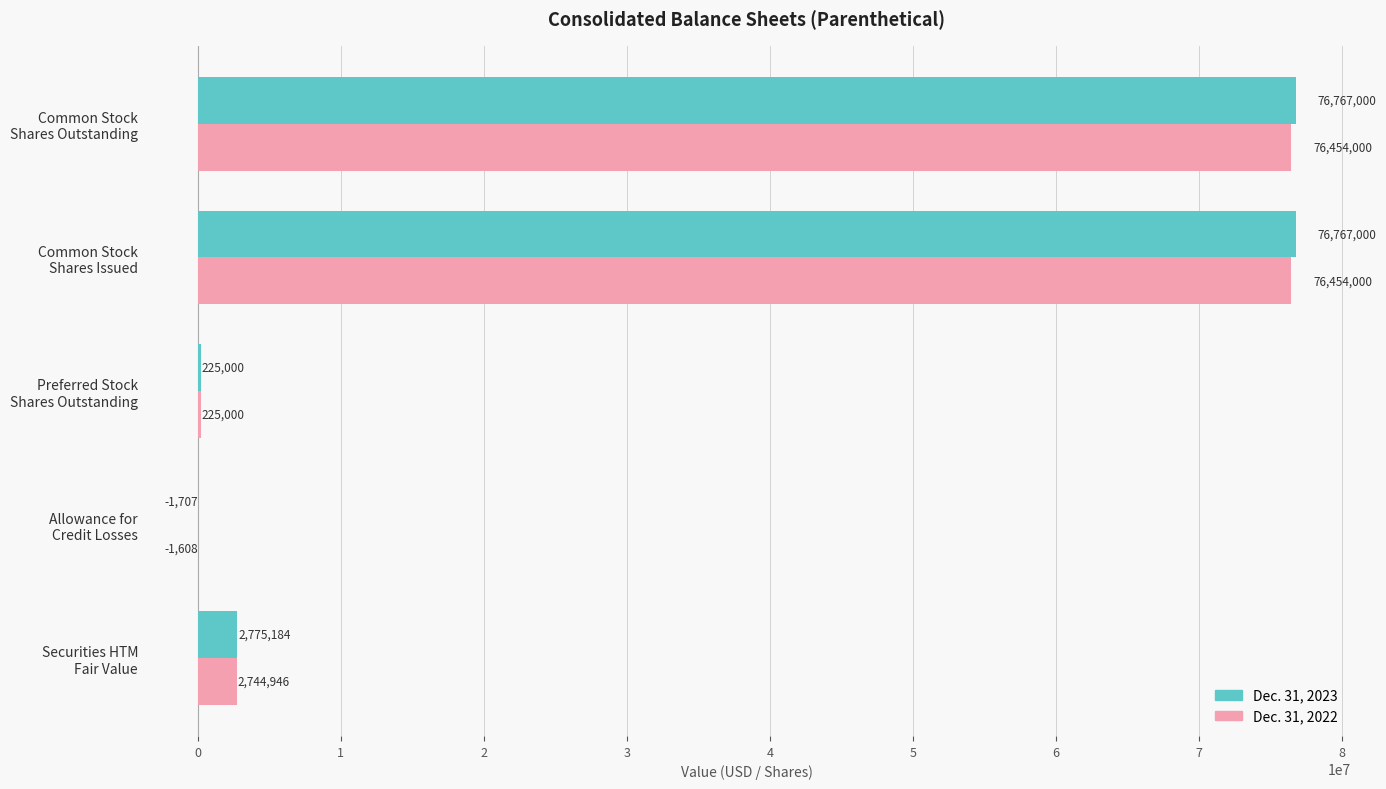

Which series has the largest total across all categories?

Dec. 31, 2023